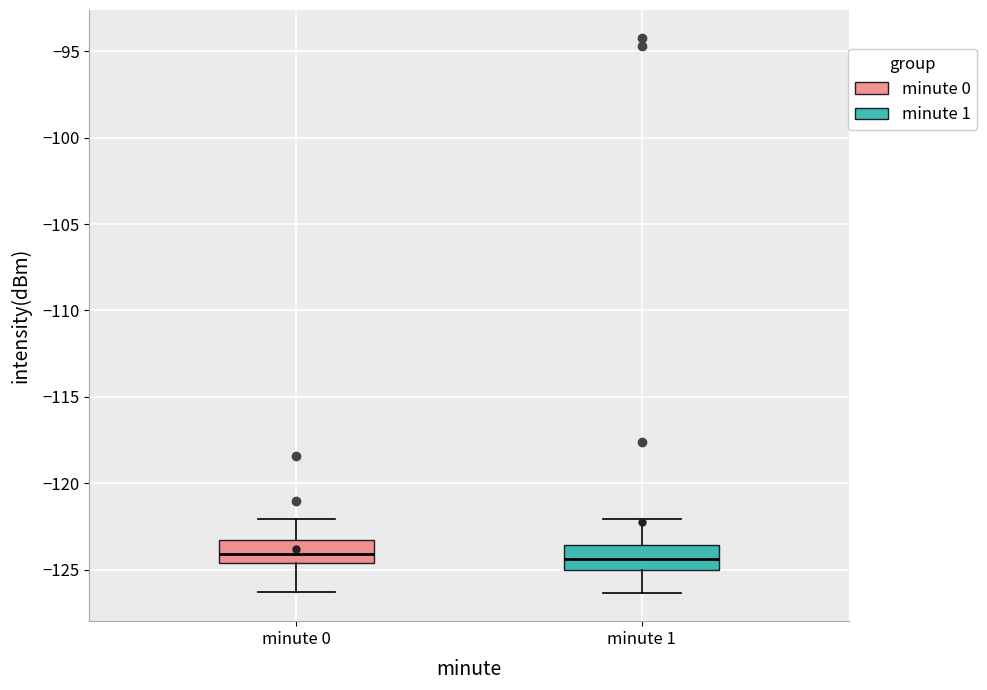

Where does the lower whisker of the box for minute 0 end on the y-axis? The values are not printed on the chart, so give them approximately, as read against the axis.

-126.5